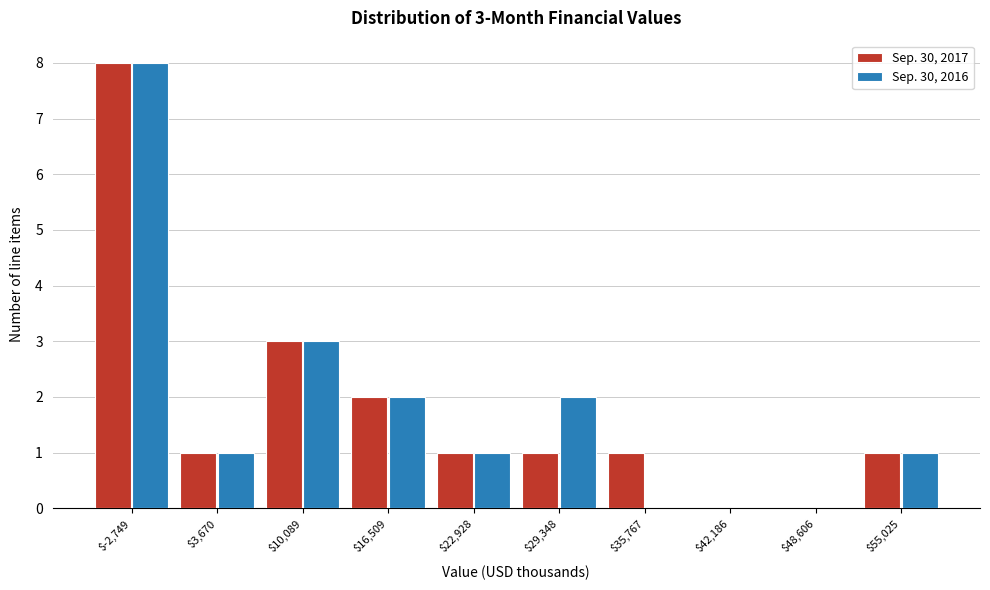

At which category is the sum across all series the highest?

$-2,749